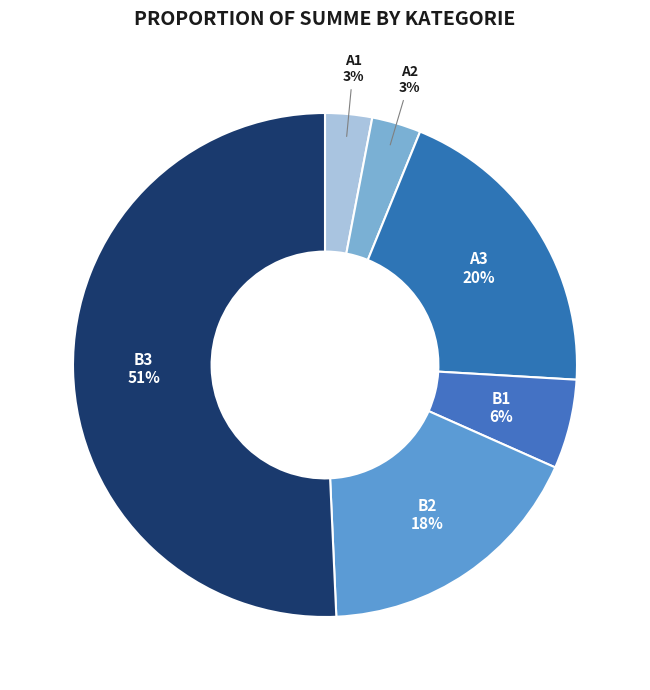

What is the largest slice in the pie chart?

B3